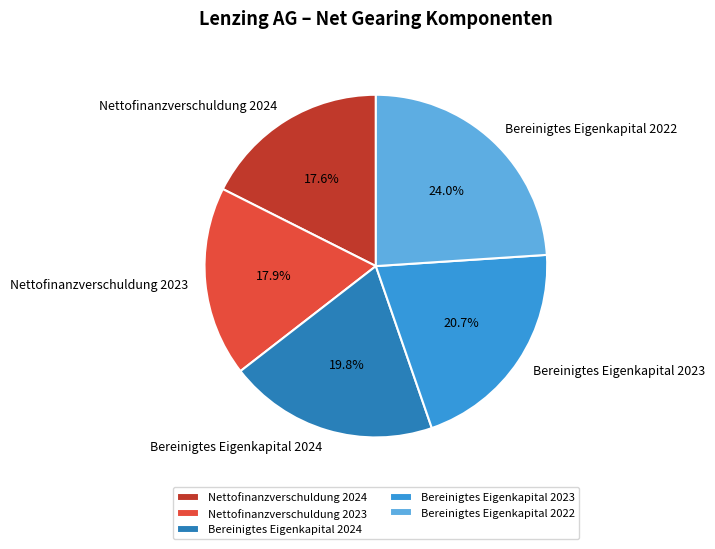

How many slices are in this pie chart?

5